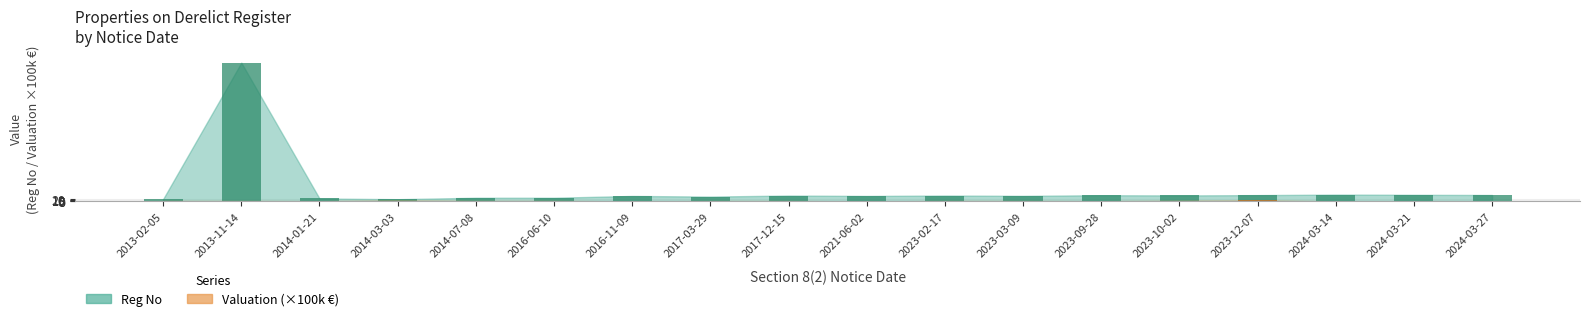

Which has a higher value, 2014-07-08 or 2023-02-17?

2023-02-17